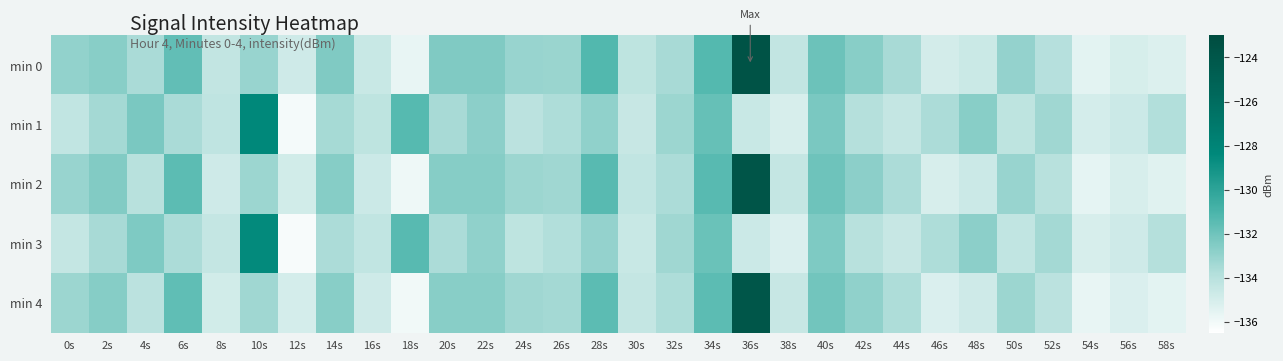

Reading left to right, transcribe all the data shown in this chart.

min 0: 0s=-132.9	2s=-132.7	4s=-133.6	6s=-131.7	8s=-134.4	10s=-133.1	12s=-134.8	14s=-132.5	16s=-134.6	18s=-135.7	20s=-132.4	22s=-132.4	24s=-133.1	26s=-133.2	28s=-131.3	30s=-134.2	32s=-133.5	34s=-131.3	36s=-123.6	38s=-134.3	40s=-131.9	42s=-132.7	44s=-133.5	46s=-135.0	48s=-134.6	50s=-133.0	52s=-133.9	54s=-135.5	56s=-135.1	58s=-135.3
min 1: 0s=-134.3	2s=-133.4	4s=-132.3	6s=-133.6	8s=-134.3	10s=-128.4	12s=-136.1	14s=-133.5	16s=-134.2	18s=-131.3	20s=-133.5	22s=-132.8	24s=-134.1	26s=-133.7	28s=-132.9	30s=-134.5	32s=-133.2	34s=-131.8	36s=-134.6	38s=-135.1	40s=-132.3	42s=-133.9	44s=-134.4	46s=-133.6	48s=-132.7	50s=-134.2	52s=-133.3	54s=-135.0	56s=-134.7	58s=-133.8
min 2: 0s=-133.1	2s=-132.5	4s=-134.0	6s=-131.5	8s=-134.8	10s=-133.2	12s=-134.9	14s=-132.6	16s=-134.7	18s=-135.9	20s=-132.6	22s=-132.6	24s=-133.2	26s=-133.3	28s=-131.4	30s=-134.3	32s=-133.6	34s=-131.4	36s=-123.8	38s=-134.4	40s=-132.0	42s=-132.8	44s=-133.6	46s=-135.1	48s=-134.7	50s=-133.1	52s=-134.0	54s=-135.6	56s=-135.1	58s=-135.4
min 3: 0s=-134.4	2s=-133.5	4s=-132.4	6s=-133.6	8s=-134.4	10s=-128.5	12s=-136.2	14s=-133.6	16s=-134.3	18s=-131.4	20s=-133.6	22s=-132.9	24s=-134.2	26s=-133.8	28s=-133.0	30s=-134.6	32s=-133.3	34s=-131.9	36s=-134.7	38s=-135.2	40s=-132.4	42s=-134.0	44s=-134.5	46s=-133.7	48s=-132.8	50s=-134.3	52s=-133.4	54s=-135.1	56s=-134.8	58s=-133.9
min 4: 0s=-133.2	2s=-132.6	4s=-134.1	6s=-131.6	8s=-134.9	10s=-133.3	12s=-135.0	14s=-132.7	16s=-134.8	18s=-136.0	20s=-132.7	22s=-132.7	24s=-133.3	26s=-133.4	28s=-131.5	30s=-134.4	32s=-133.7	34s=-131.5	36s=-123.9	38s=-134.5	40s=-132.1	42s=-132.9	44s=-133.7	46s=-135.2	48s=-134.8	50s=-133.2	52s=-134.1	54s=-135.7	56s=-135.2	58s=-135.5